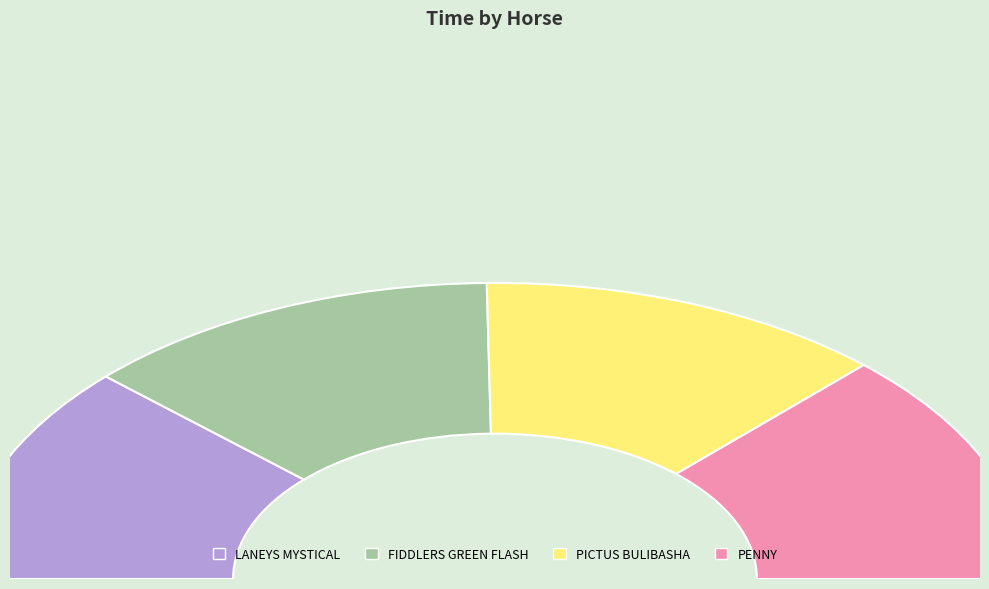

Which slice is the smallest?

LANEYS MYSTICAL